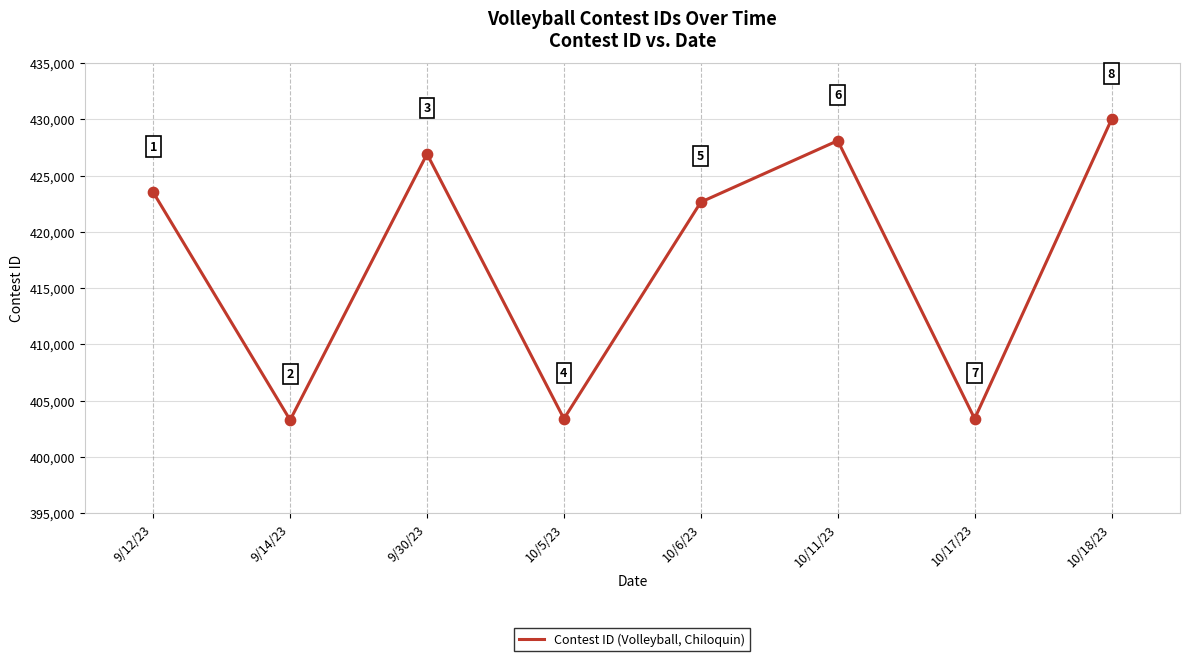

What is the change in value from 9/30/23 to 10/6/23?

-4275